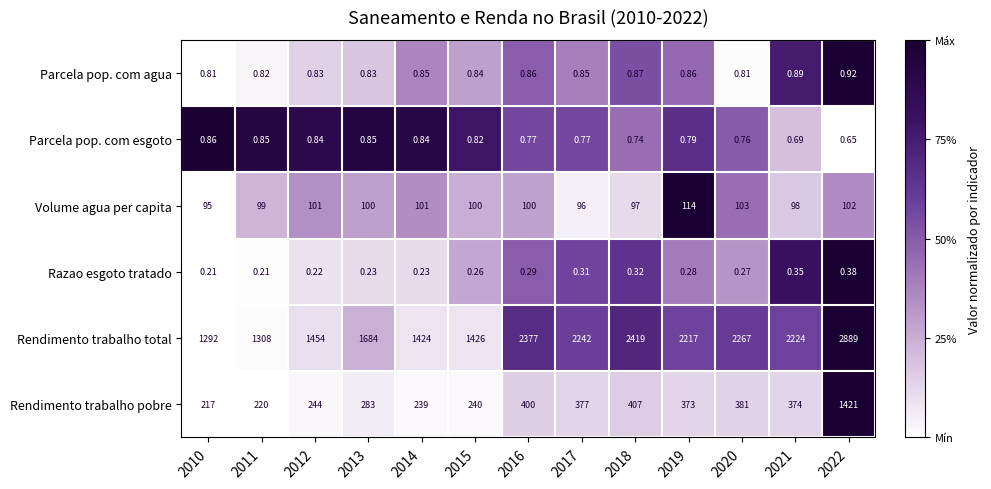

Which label corresponds to the largest value in the chart?

2022